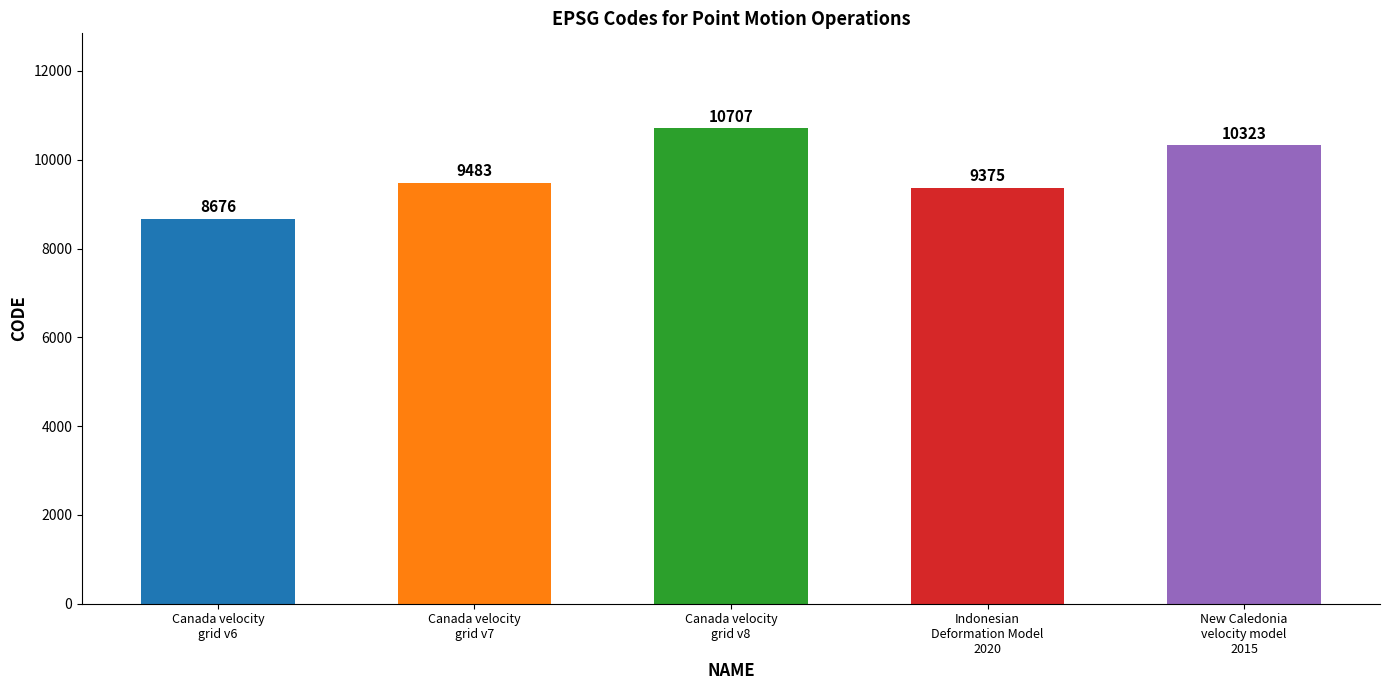

How many data points are less than 9483?

2